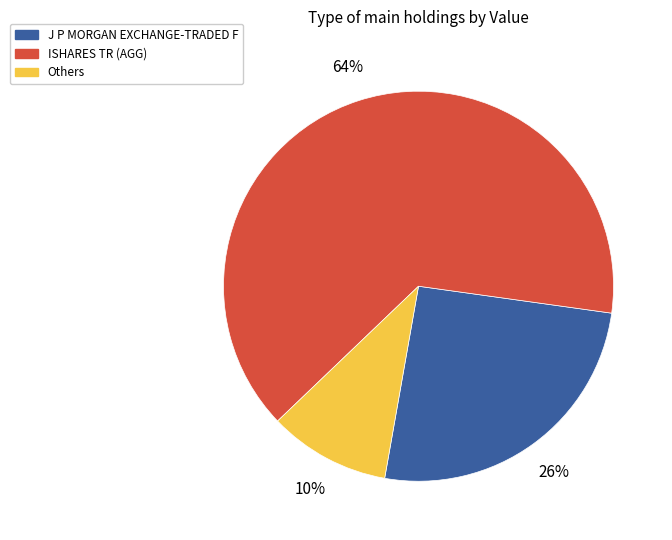

Rank the categories by value from lowest to highest.

Others, J P MORGAN EXCHANGE-TRADED F, ISHARES TR (AGG)